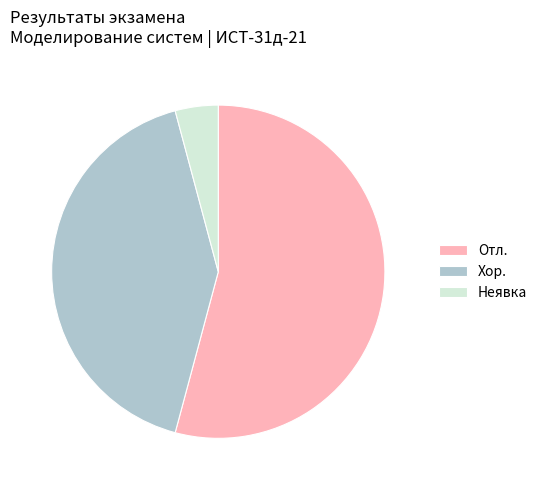

The Неявка slice represents 12% of the pie. True or false?

False